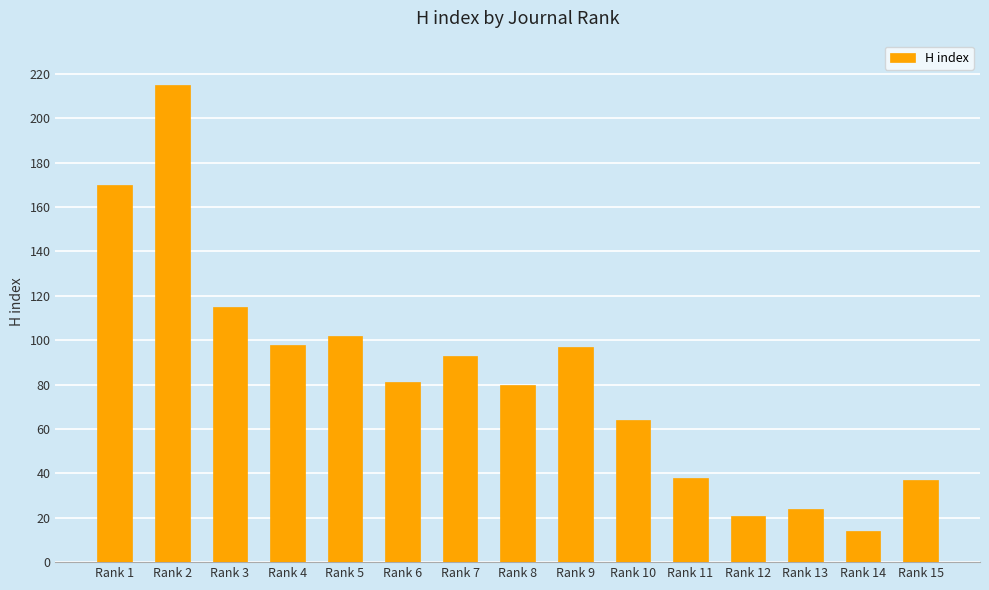

True or false: the data shows 21 at Rank 12.

True